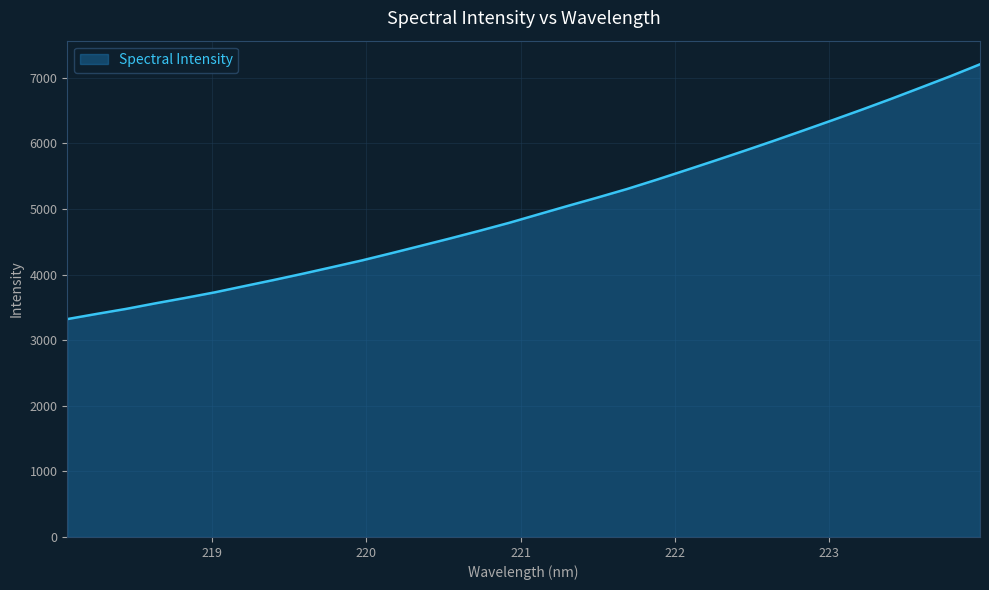

What is the minimum value shown in the chart?

3321.3